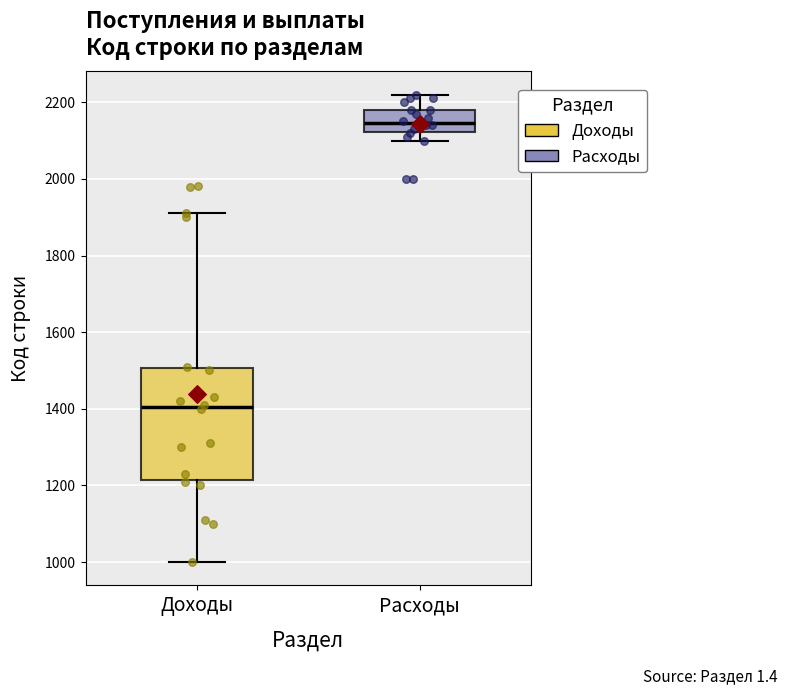

Where does the upper whisker of the box for Расходы end on the y-axis? The values are not printed on the chart, so give them approximately, as read against the axis.

2220